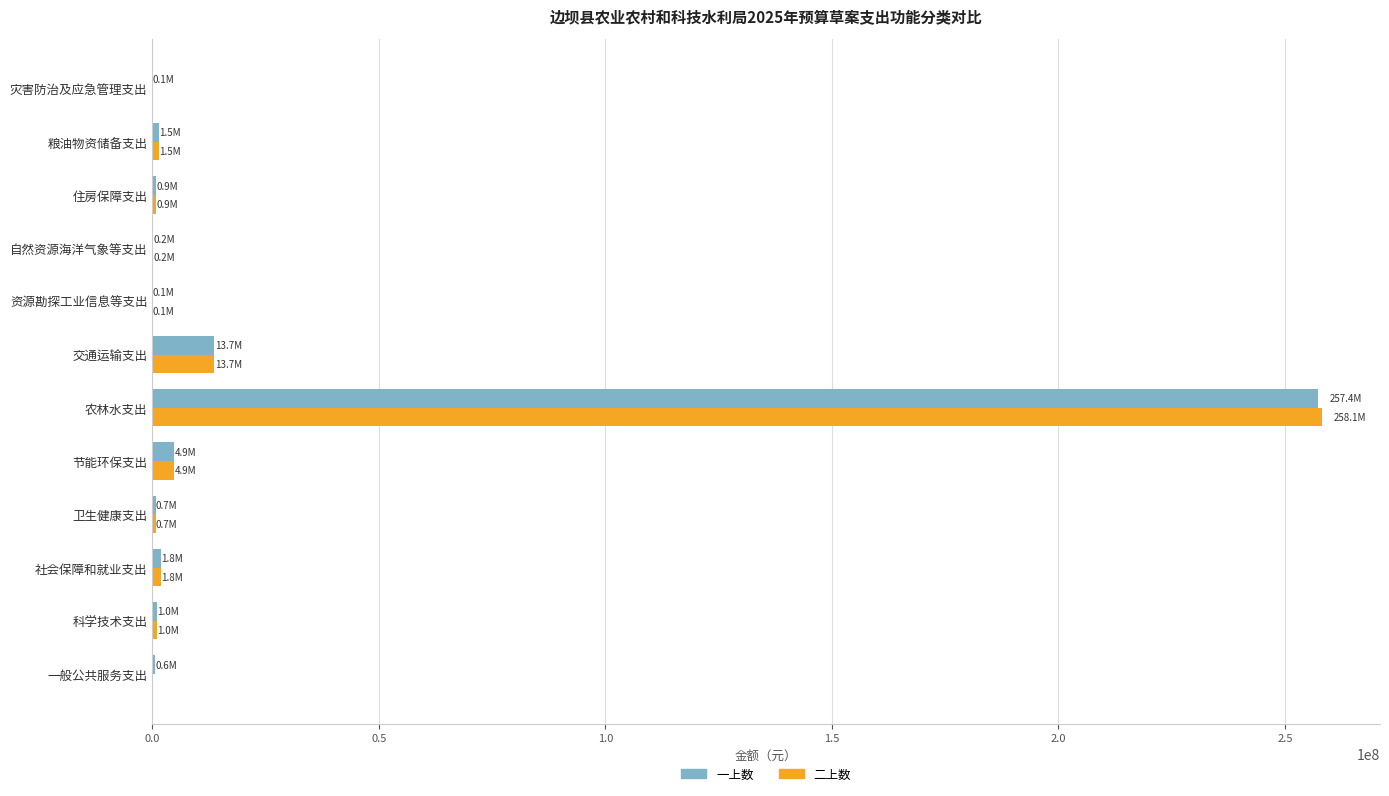

Count the number of data series in this chart.

2